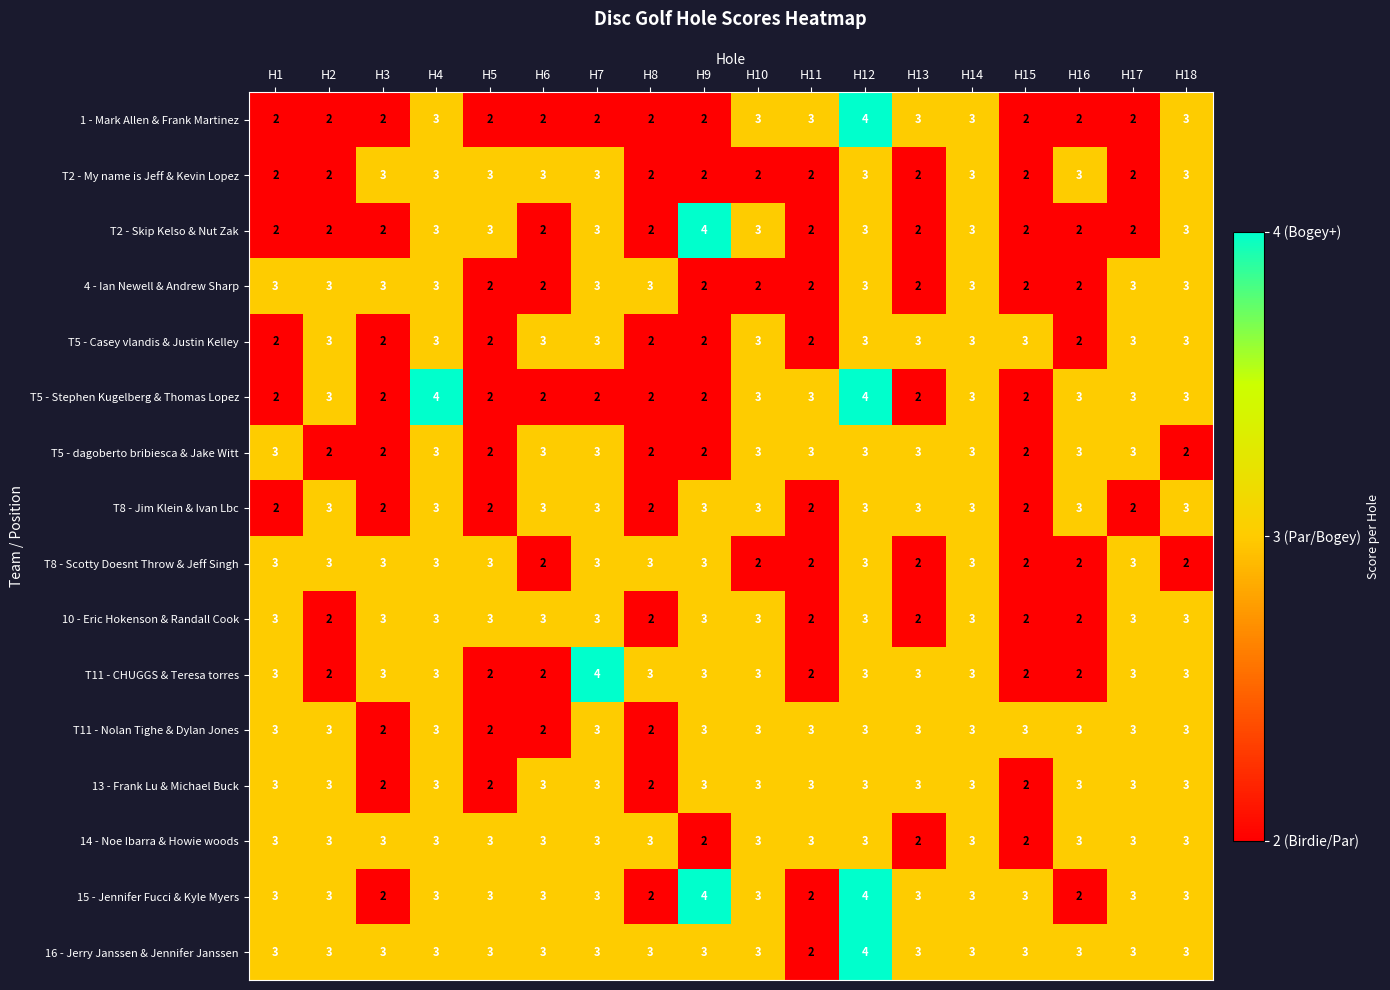

What is the maximum value for T2 - My name is Jeff & Kevin Lopez?

3